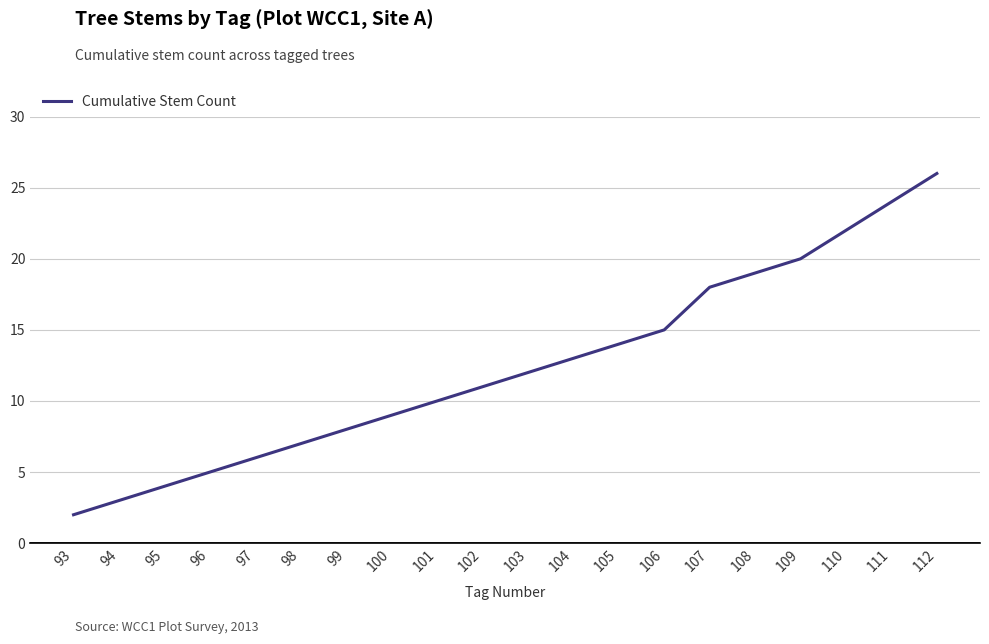

List the labels in order of value, smallest first.

93, 94, 95, 96, 97, 98, 99, 100, 101, 102, 103, 104, 105, 106, 107, 108, 109, 110, 111, 112